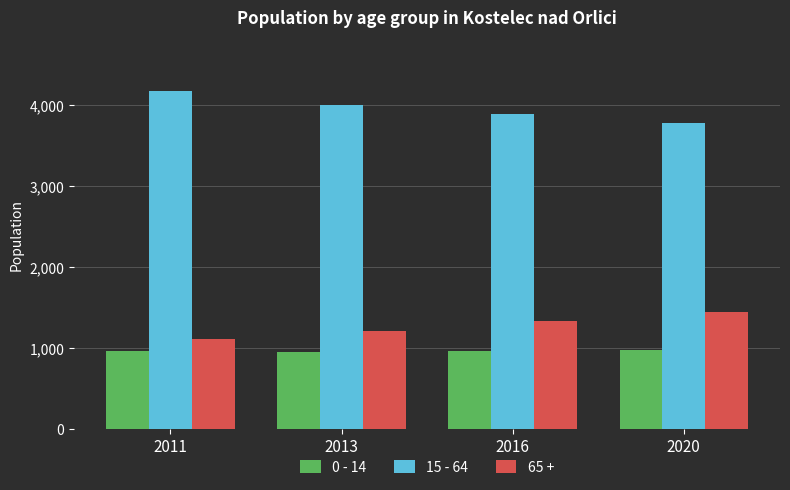

The 15 - 64 series shows 2339 at 2013. True or false?

False